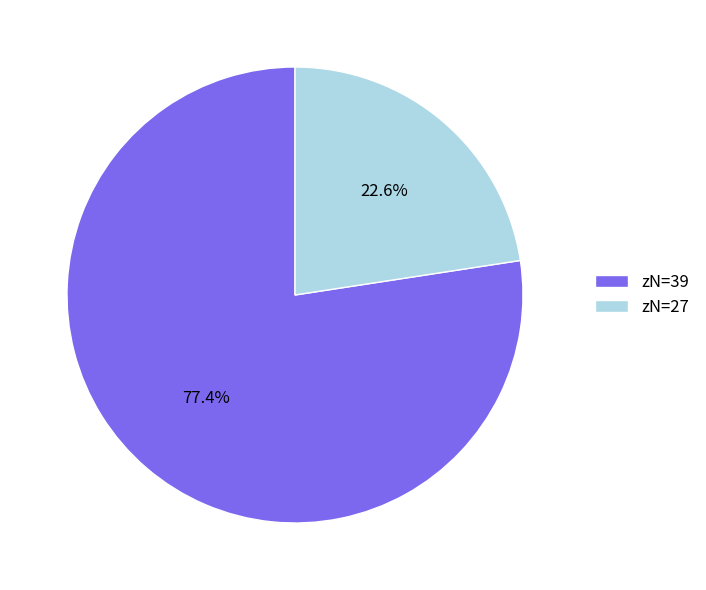

Does zN=39 represent more than half of the total?

Yes